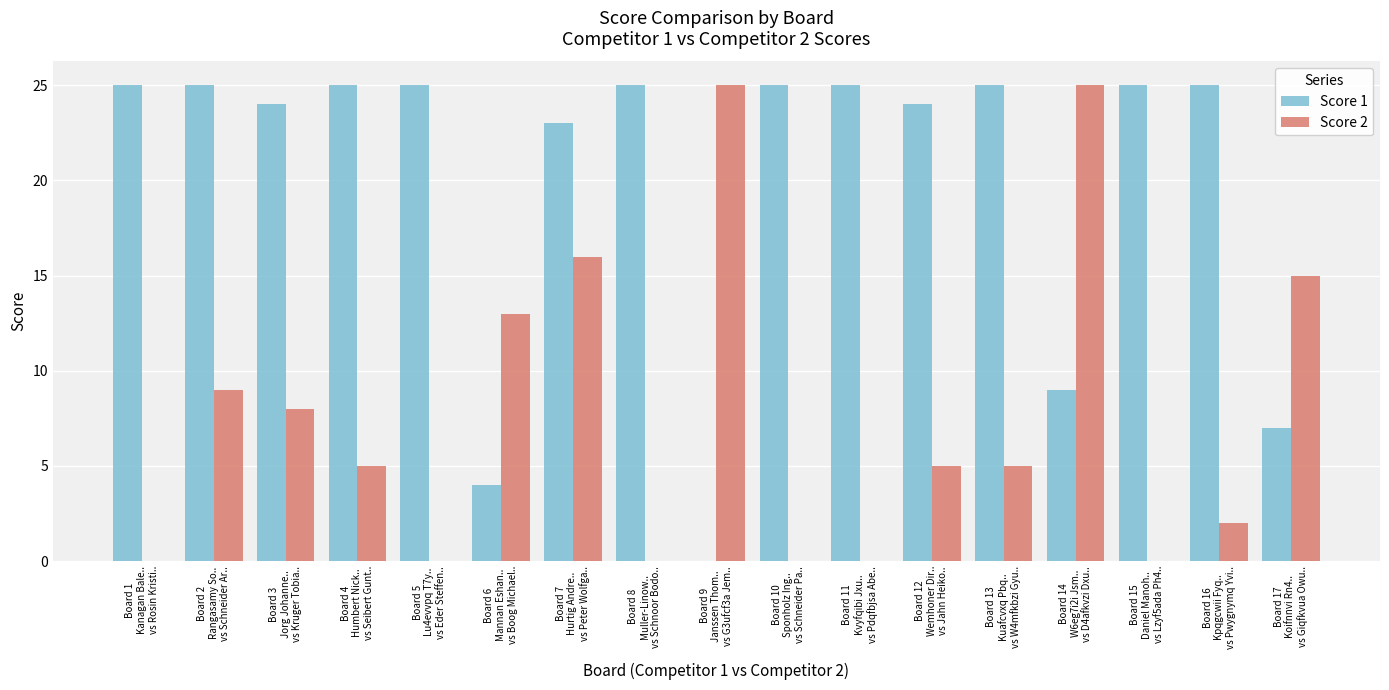

What is the sum of all Score 1 values?

341